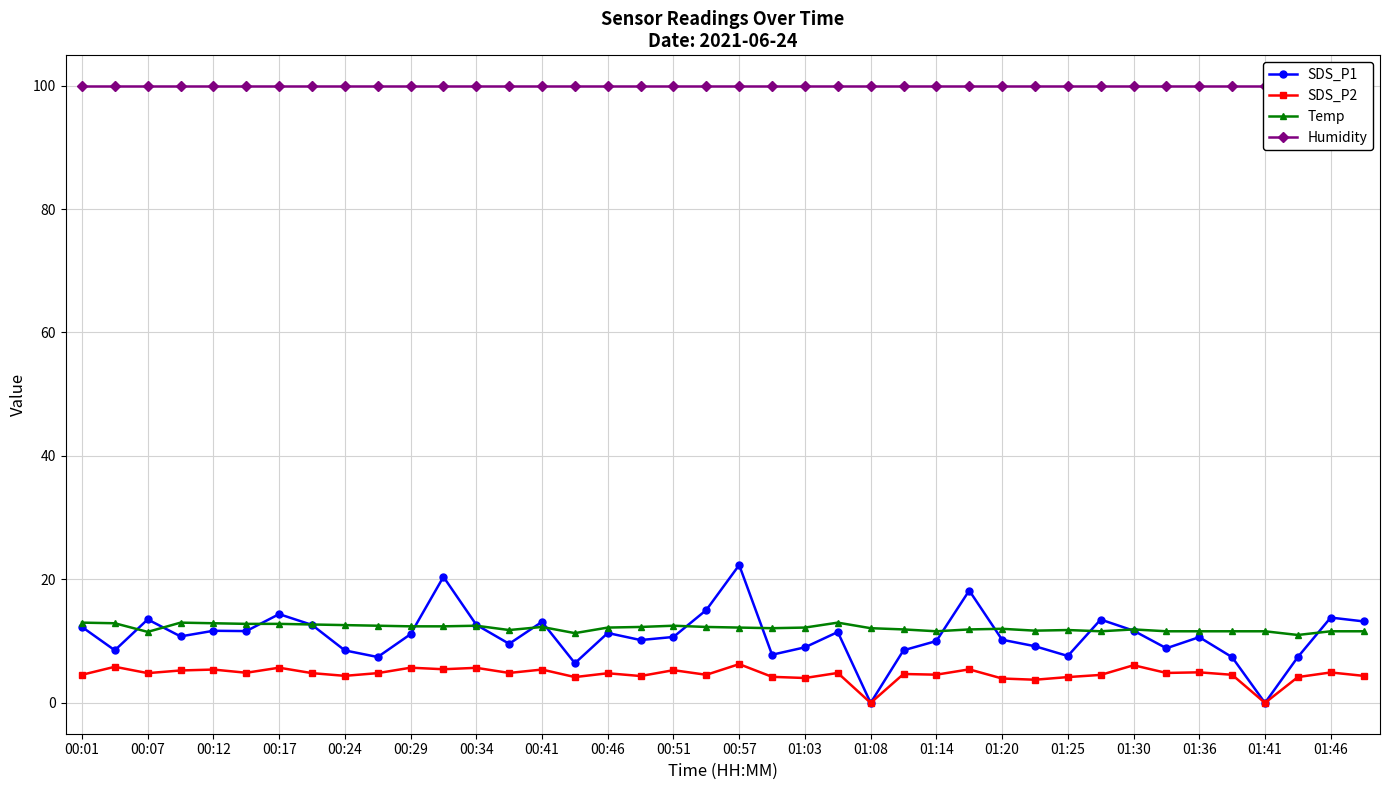

In Temp, how many points are lower than both neighbors (excluding endpoints)?

8